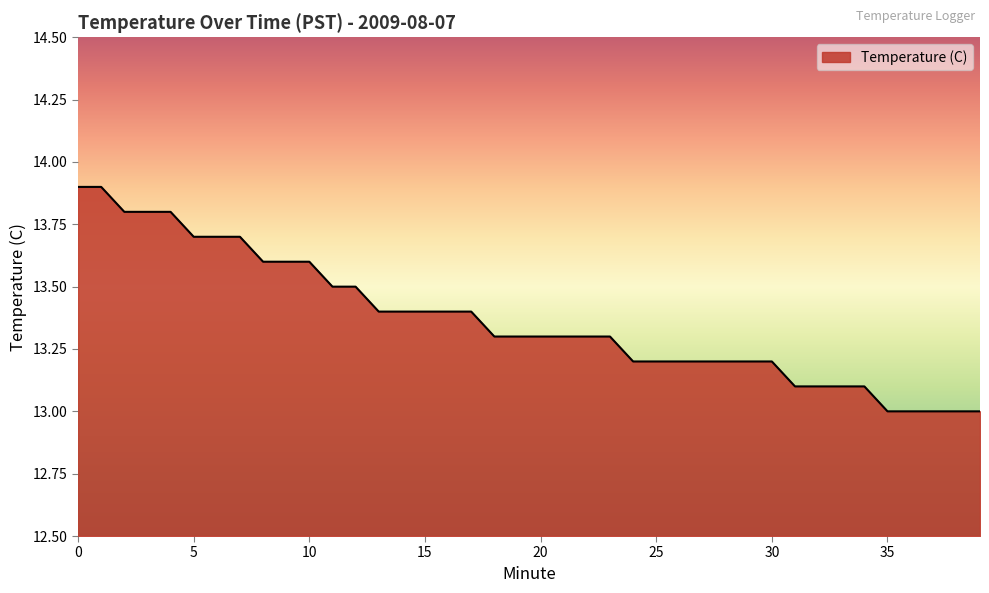

Reading right to left, transcribe all the data shown in this chart.

13.0	13.0	13.0	13.0	13.0	13.1	13.1	13.1	13.1	13.2	13.2	13.2	13.2	13.2	13.2	13.2	13.3	13.3	13.3	13.3	13.3	13.3	13.4	13.4	13.4	13.4	13.4	13.5	13.5	13.6	13.6	13.6	13.7	13.7	13.7	13.8	13.8	13.8	13.9	13.9